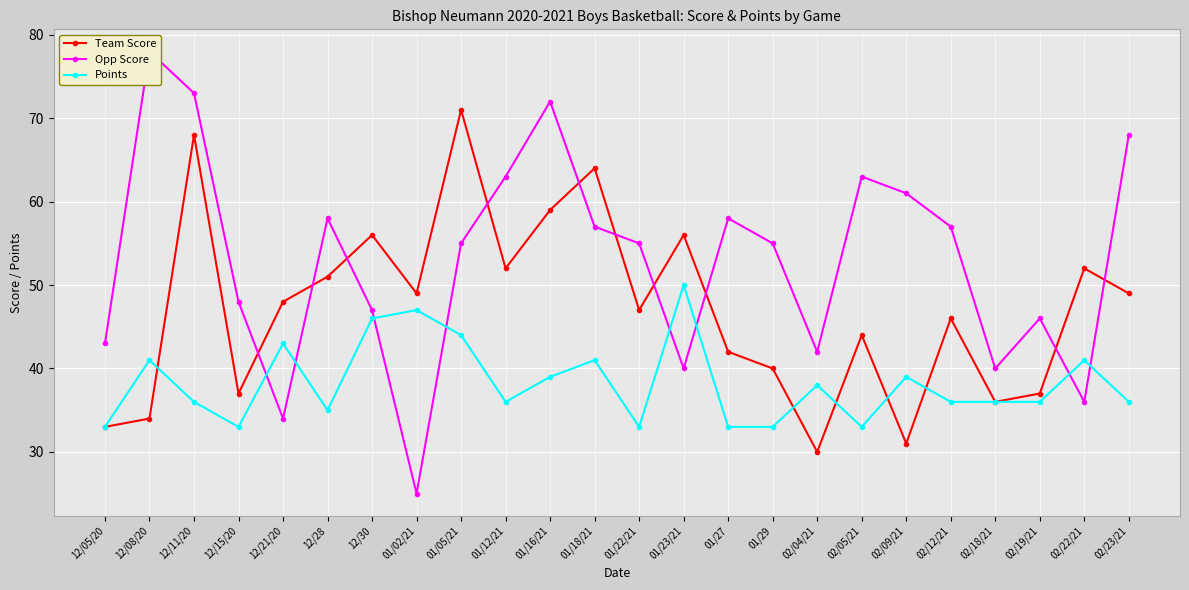

What is the difference between the maximum and minimum values in the Points series?

17